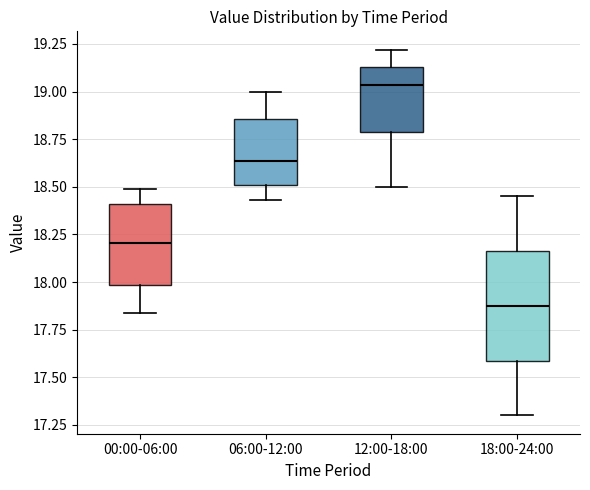

Reading left to right, read every box against the y-axis: the position of its median line, the range the box covers, and the ends of its whiskers. The values are not printed on the chart, so give them approximately, as read against the axis.

00:00-06:00: median 18.20, box 18.00 to 18.40, whiskers 17.85 to 18.50
06:00-12:00: median 18.65, box 18.50 to 18.85, whiskers 18.45 to 19.00
12:00-18:00: median 19.05, box 18.80 to 19.15, whiskers 18.50 to 19.20
18:00-24:00: median 17.90, box 17.60 to 18.15, whiskers 17.30 to 18.45